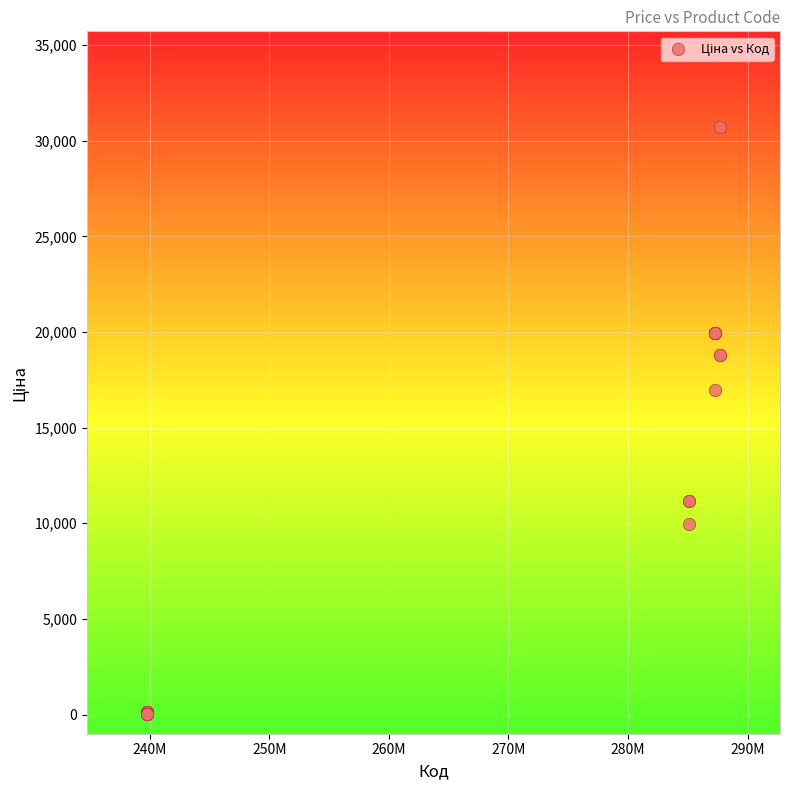

What Y value in the scatter plot is closest to 15387?

16976.3